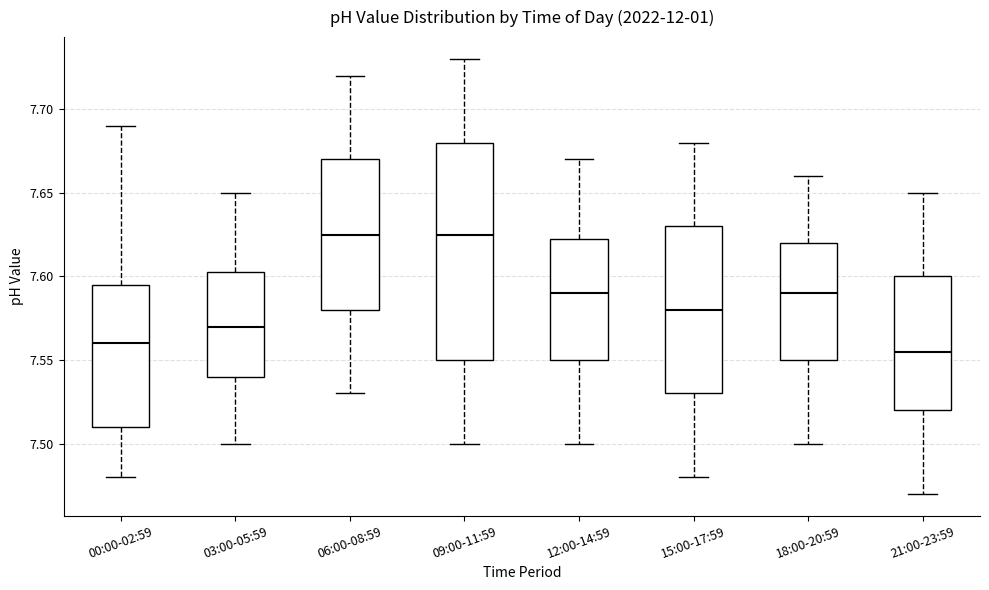

Reading left to right, transcribe this box plot: for each box, give where its median line is, the range the box spans, and where its two whiskers end, as read against the y-axis. The values are not printed on the chart, so give them approximately, as read against the axis.

00:00-02:59: median 7.560, box 7.510 to 7.595, whiskers 7.480 to 7.690
03:00-05:59: median 7.570, box 7.540 to 7.605, whiskers 7.500 to 7.650
06:00-08:59: median 7.625, box 7.580 to 7.670, whiskers 7.530 to 7.720
09:00-11:59: median 7.625, box 7.550 to 7.680, whiskers 7.500 to 7.730
12:00-14:59: median 7.590, box 7.550 to 7.625, whiskers 7.500 to 7.670
15:00-17:59: median 7.580, box 7.530 to 7.630, whiskers 7.480 to 7.680
18:00-20:59: median 7.590, box 7.550 to 7.620, whiskers 7.500 to 7.660
21:00-23:59: median 7.555, box 7.520 to 7.600, whiskers 7.470 to 7.650